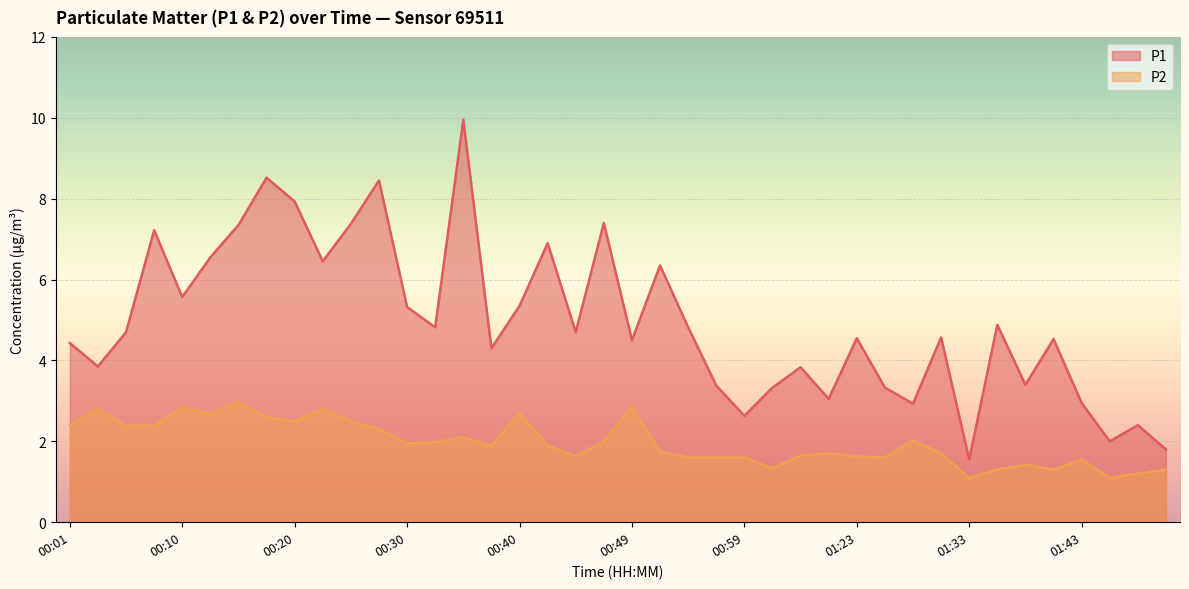

What is the label of the 18th point from the left?

00:42